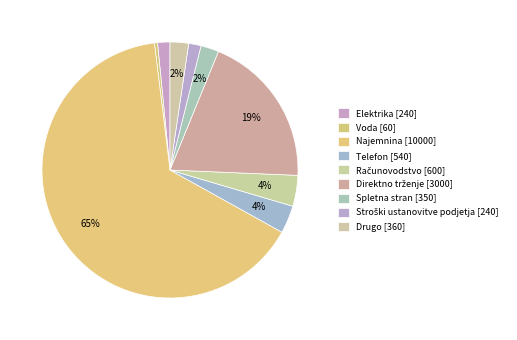

True or false: Voda accounts for 0% of the total.

True